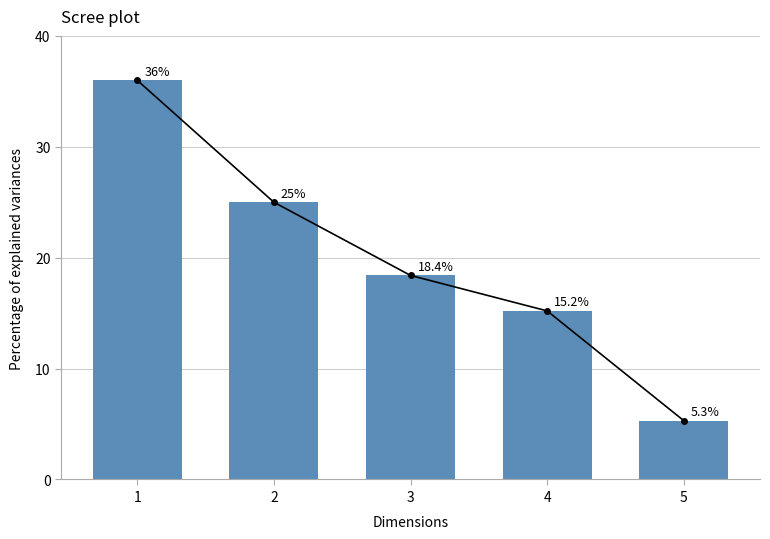

Read the value at 3.

18.4